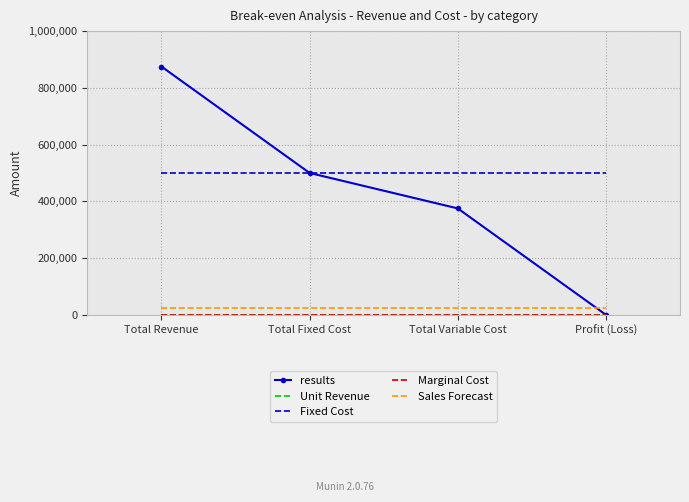

At which category is the sum across all series the highest?

Total Revenue